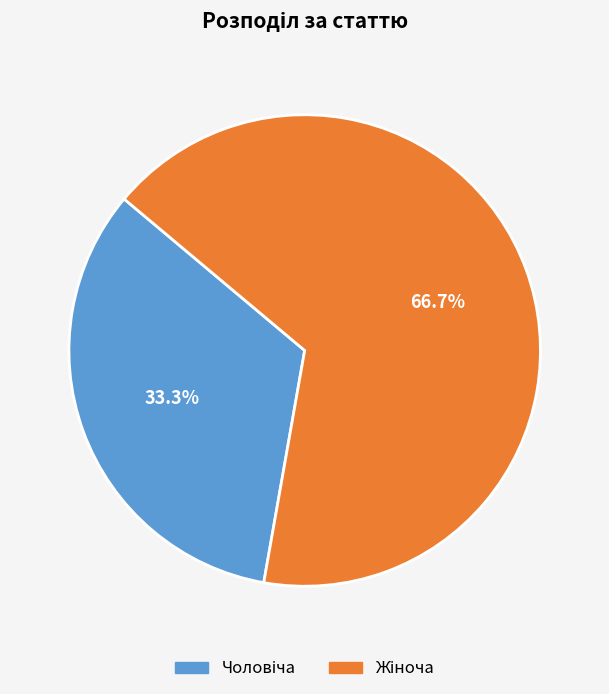

Does any single category account for the majority?

Yes